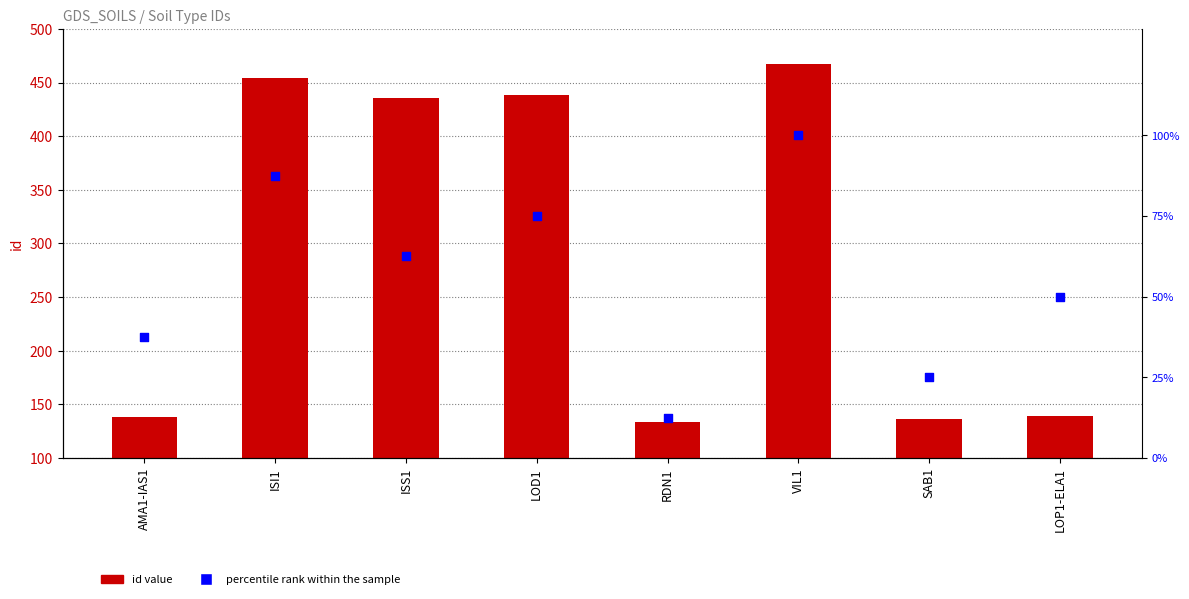

Which series has the largest Y range (max minus min)?

id